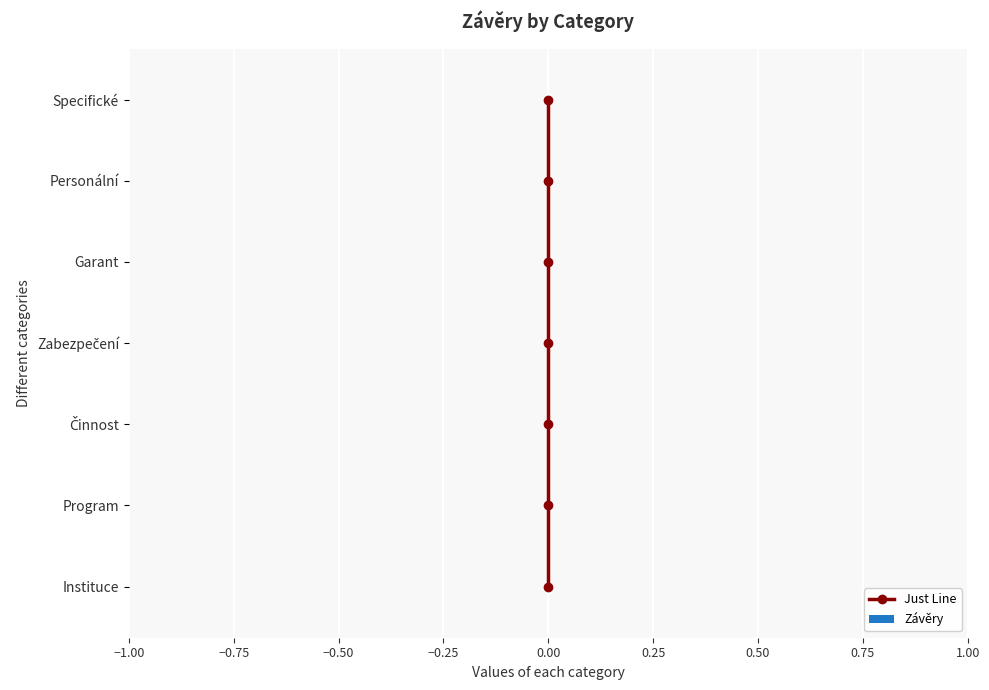

How many distinct data groups are displayed?

2